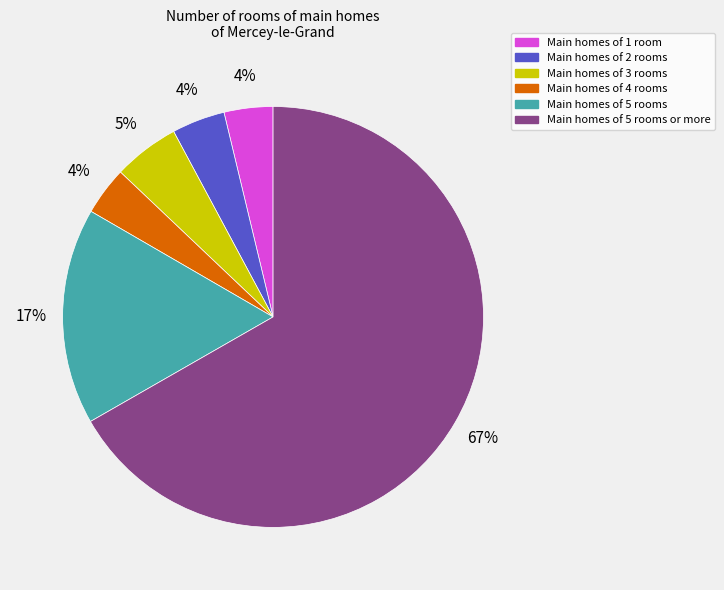

What percentage is the Main homes of 3 rooms slice, to the nearest percent?

5%